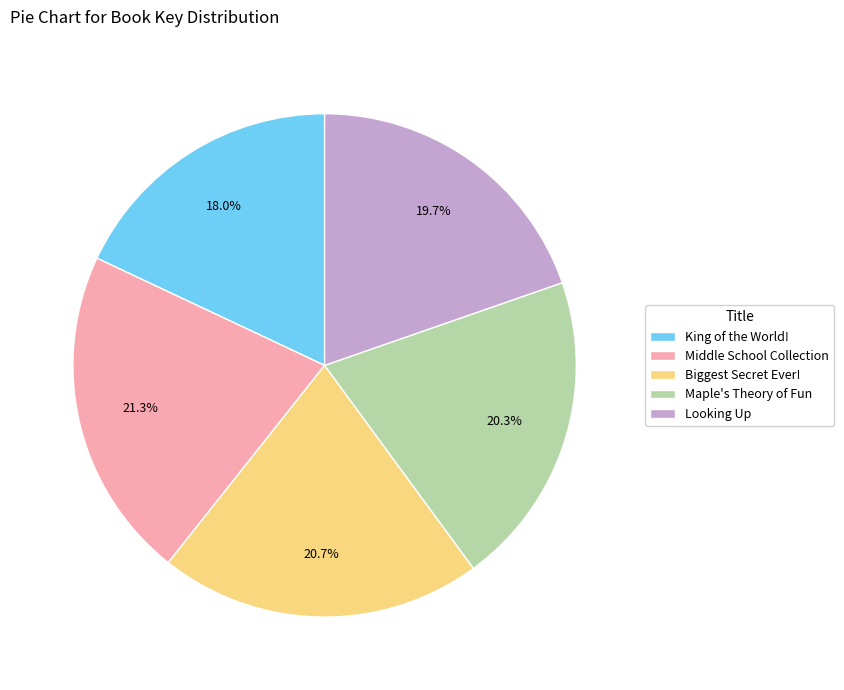

Does King of the World! account for over 50% of the chart?

No